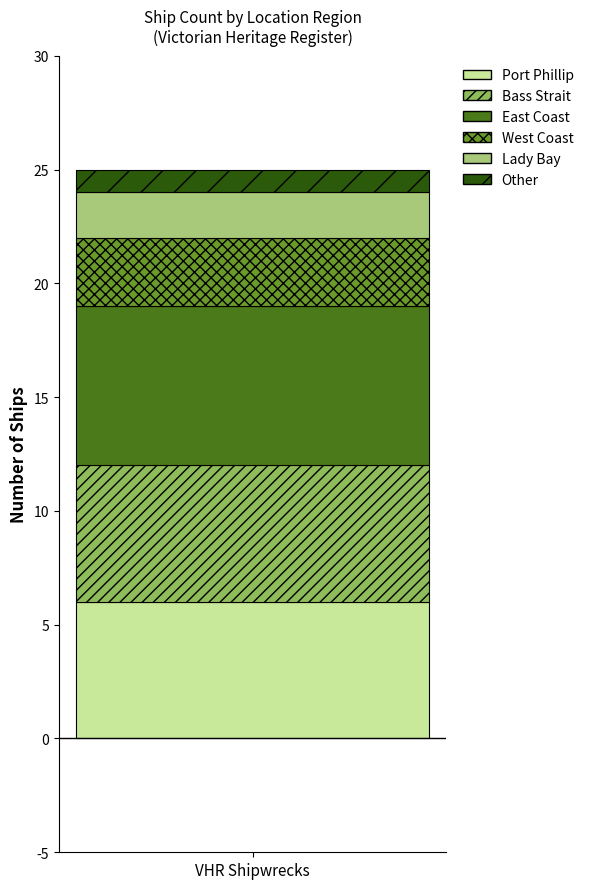

What value does the Port Phillip series have at VHR Shipwrecks?

6